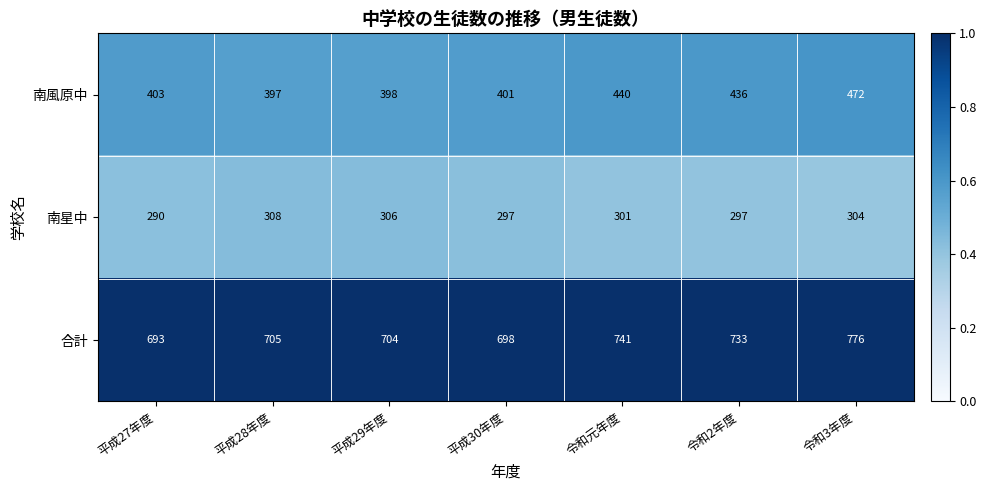

Which series has the largest range (max minus min)?

合計